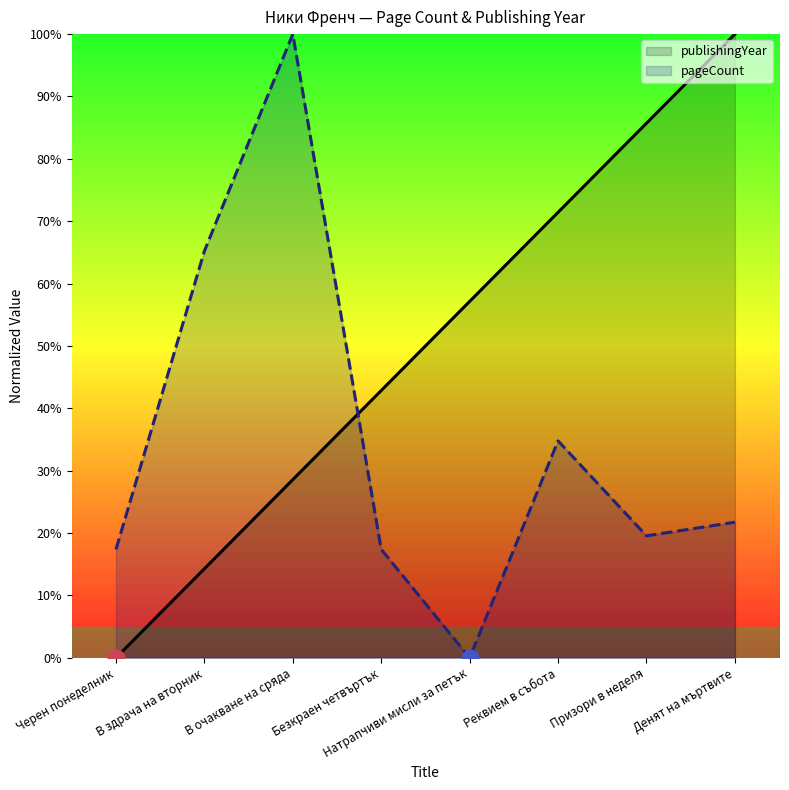

What is the sum of the pageCount values at В здрача на вторник and Черен понеделник?

82.6